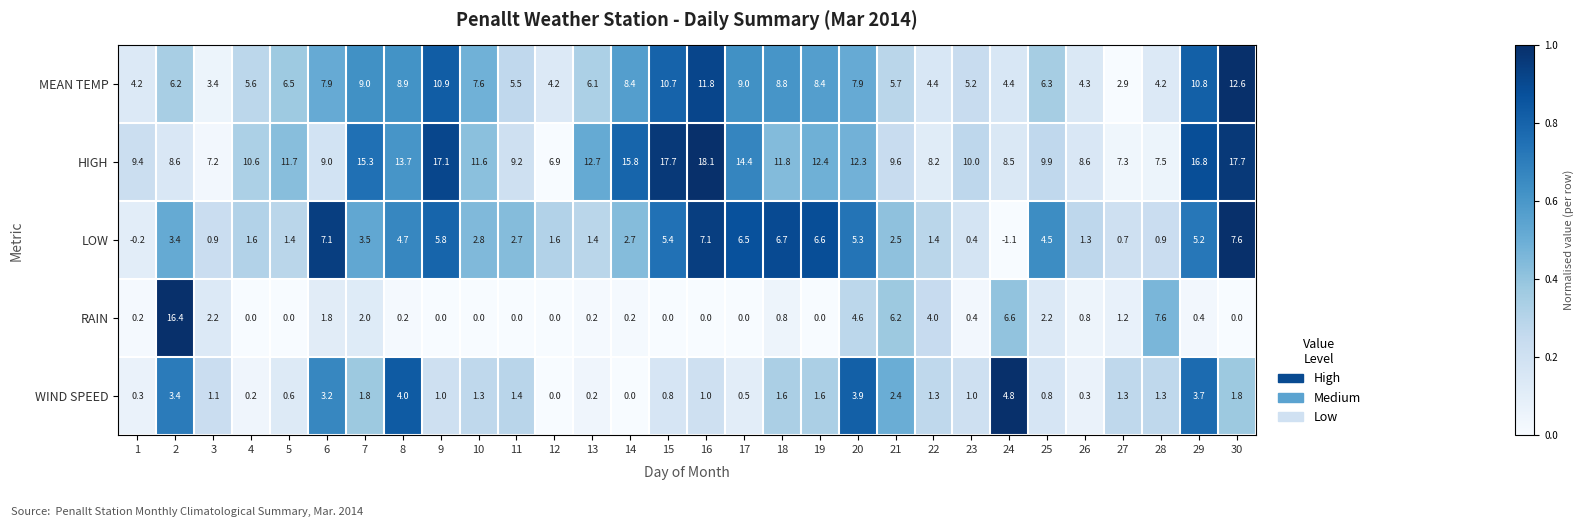

Which series has the widest spread of values?

RAIN